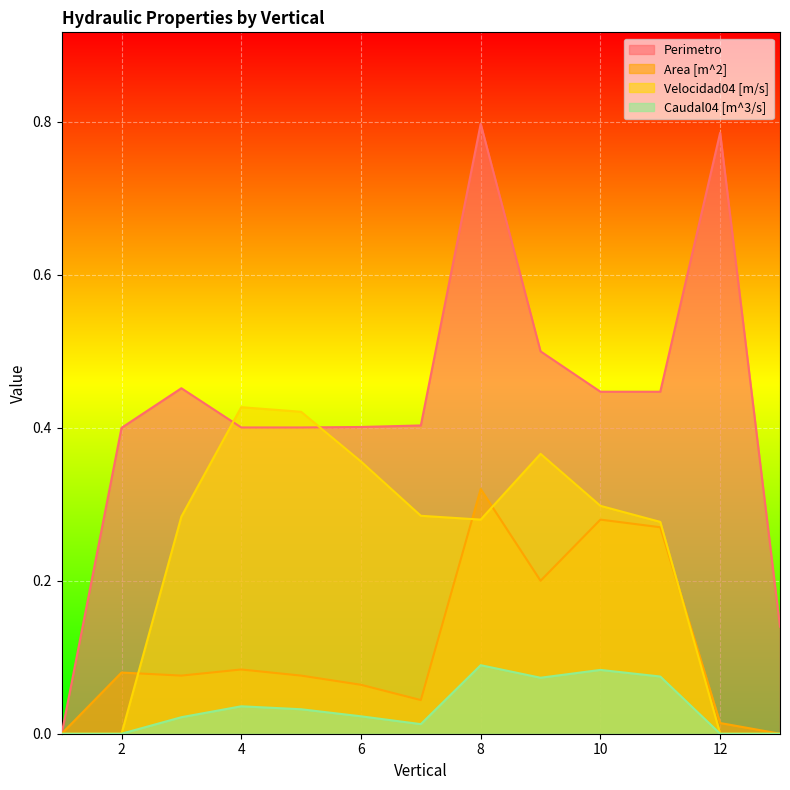

What is the total value across all series at 8?

1.5